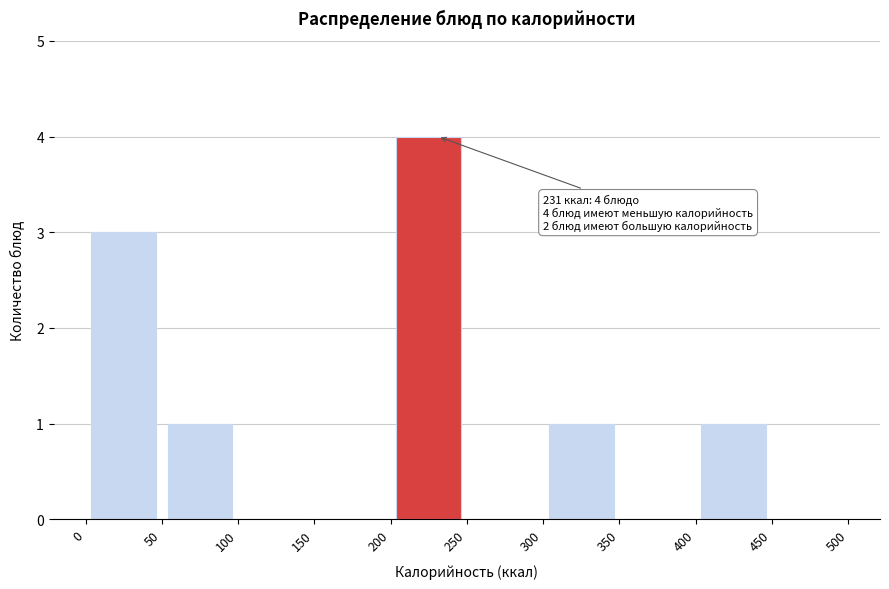

Which range on the x-axis has the tallest bar?

200 to 250